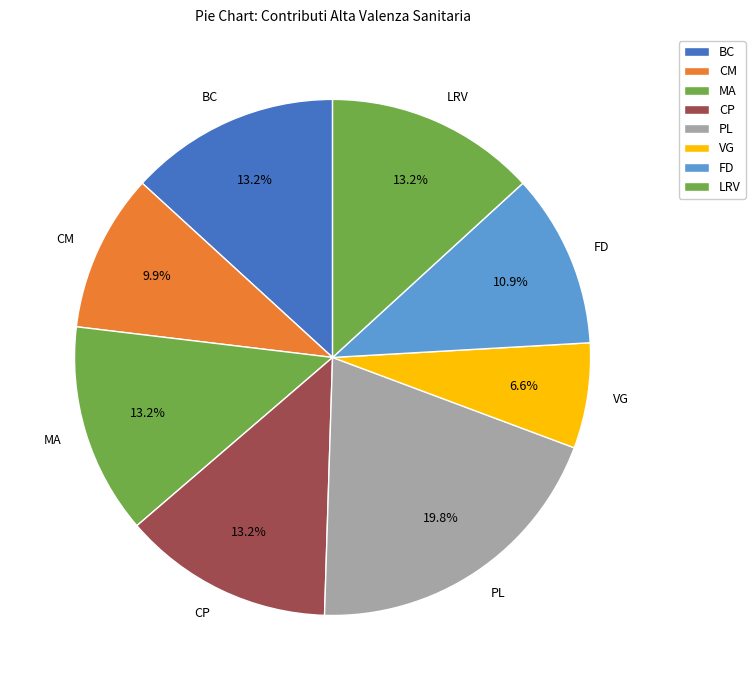

Is it true that VG is 7% of the pie?

True